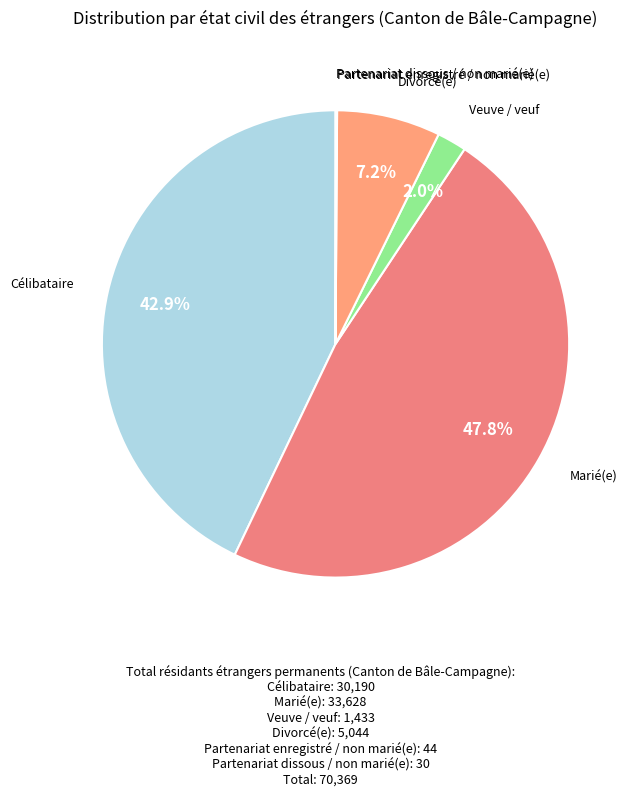

What is the largest slice in the pie chart?

Marié(e)